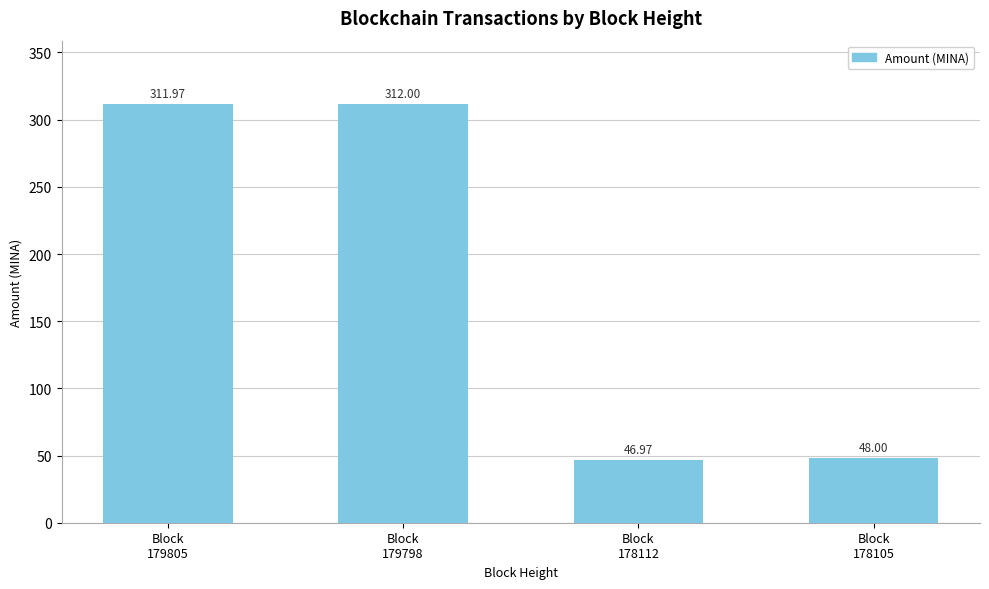

What is the sum of all values?

718.9